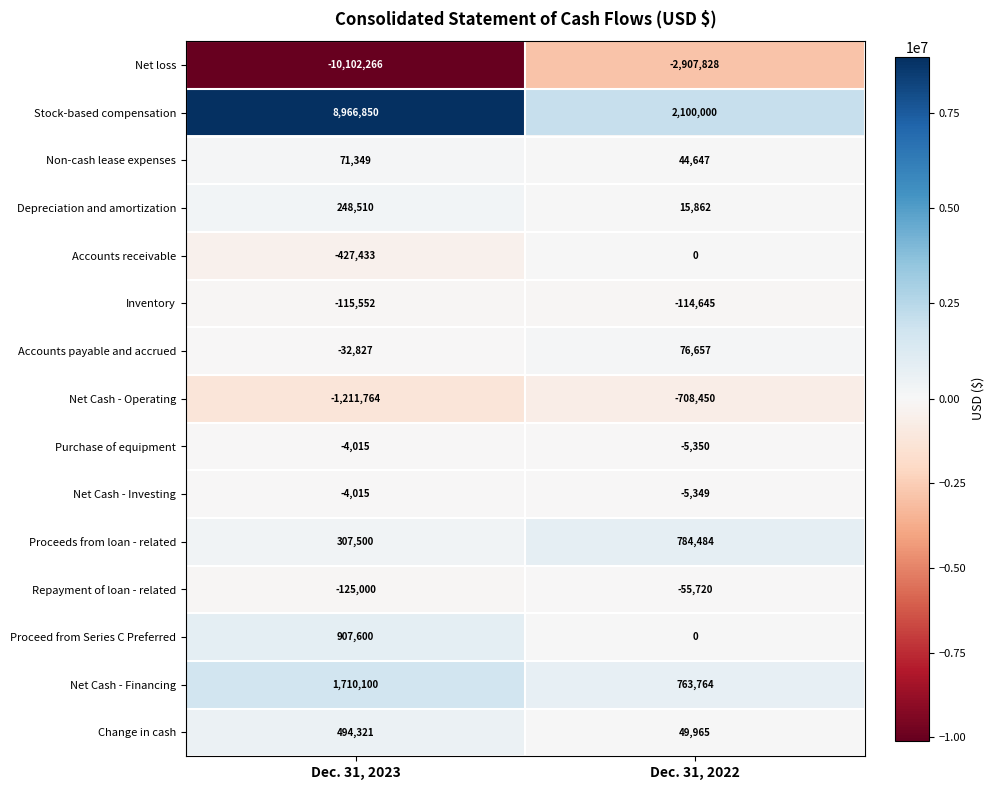

What is the total value across all series at Dec. 31, 2023?

683358